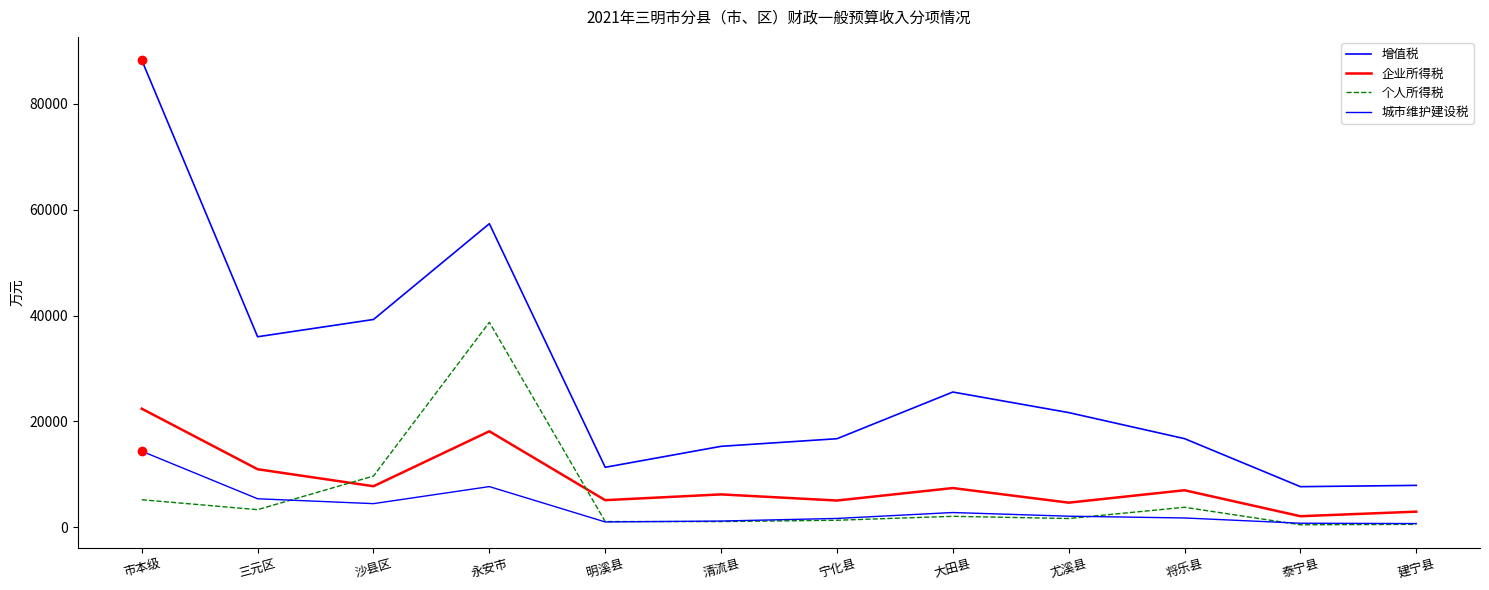

How many lines are shown in the chart?

4